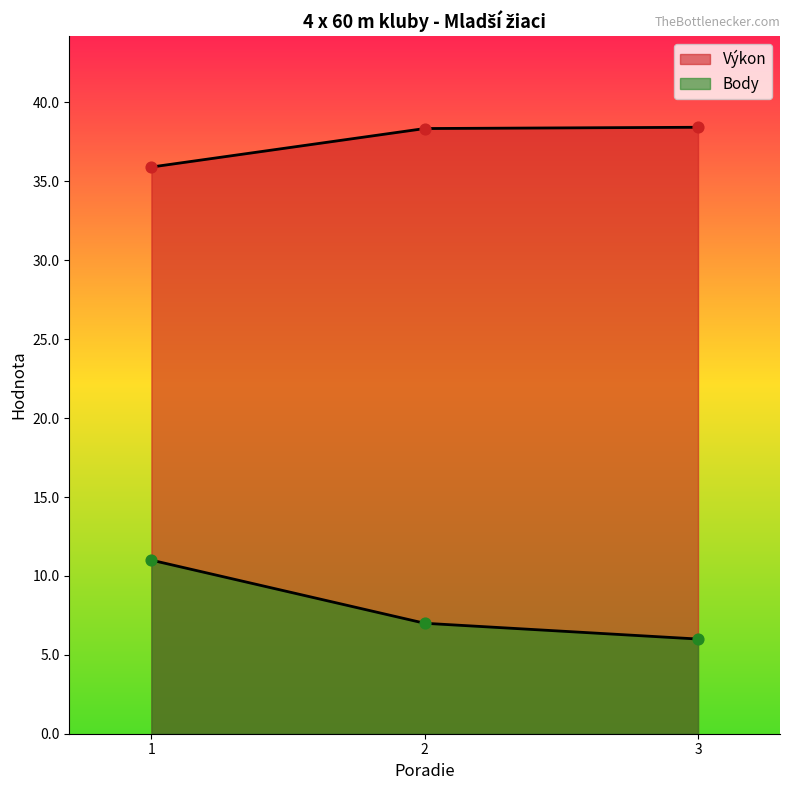

Which series contains the lowest Y value?

Body